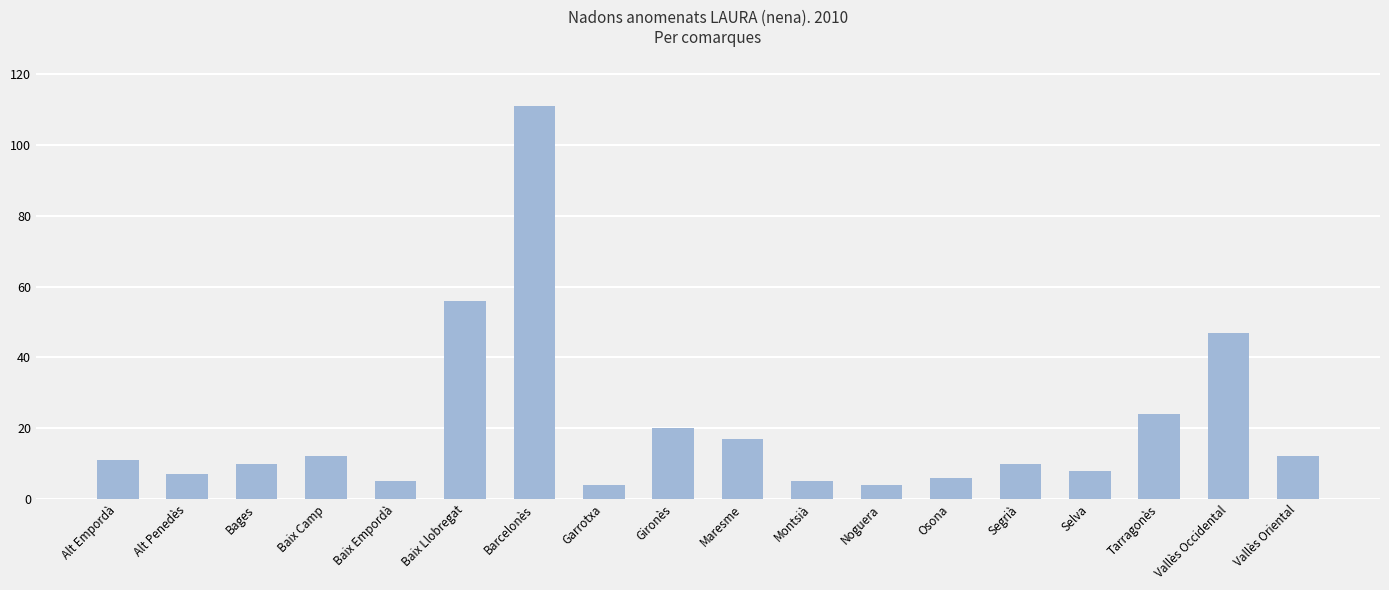

How many data points are less than 11?

9